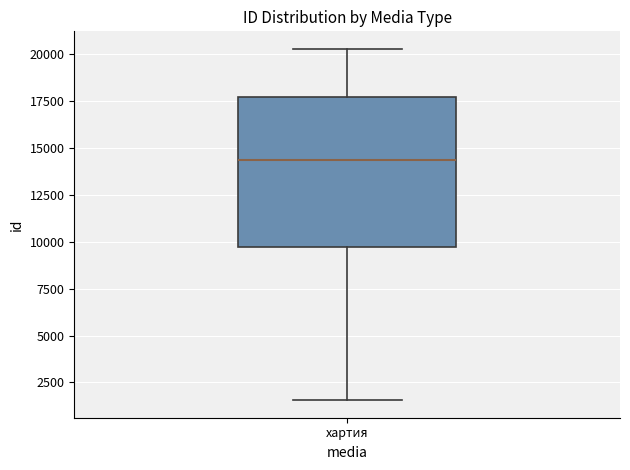

Where does the upper whisker of the box for хартия end on the y-axis? The values are not printed on the chart, so give them approximately, as read against the axis.

20500